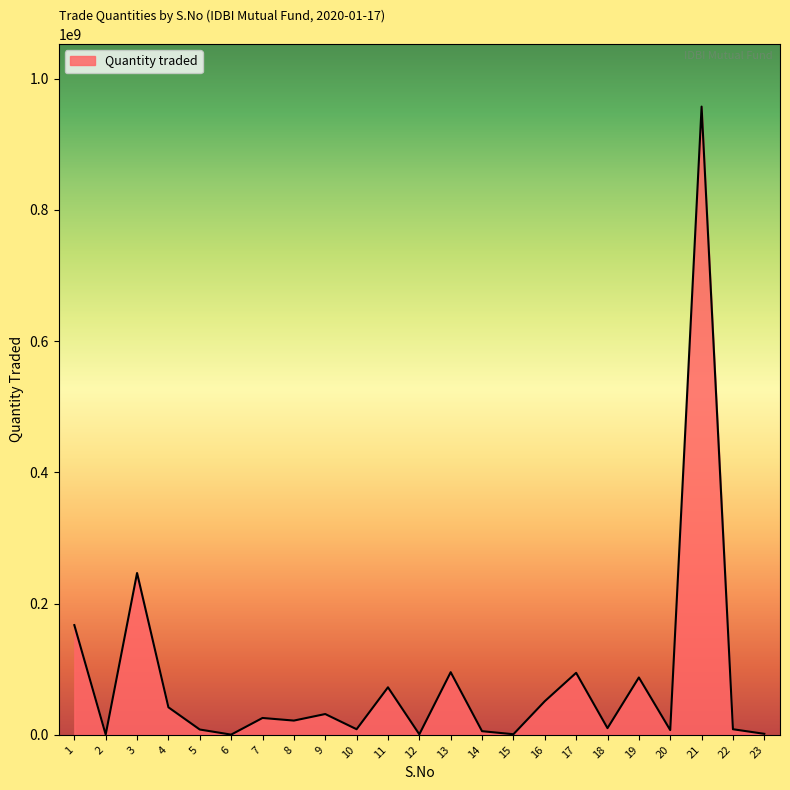

What is the maximum value shown in the chart?

957505914